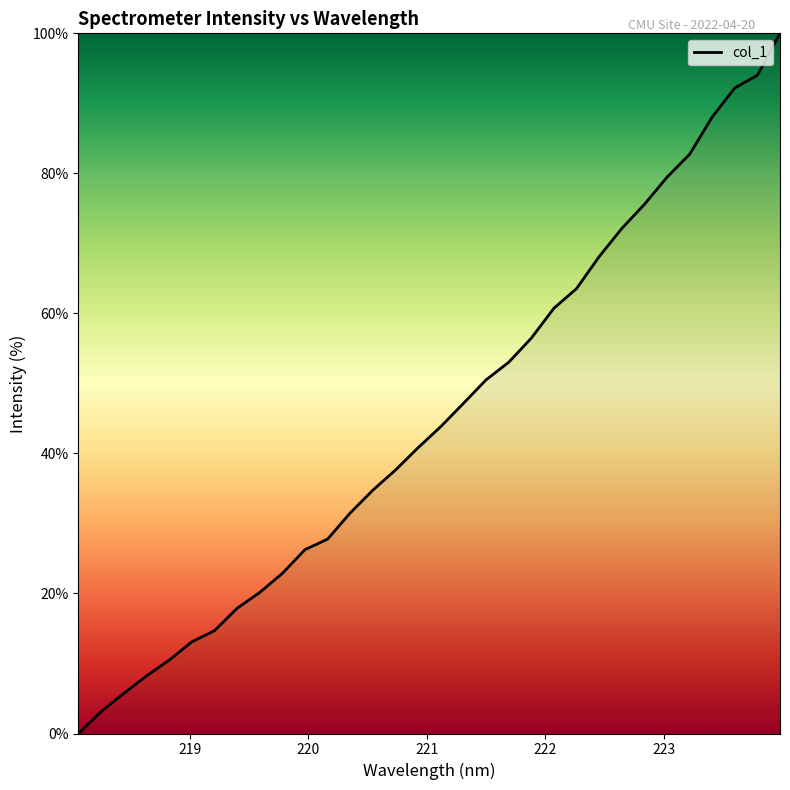

Reading right to left, what are all the values shown in this chart?

100.0	94.0	92.2	88.1	82.7	79.4	75.6	72.1	68.1	63.5	60.7	56.5	53.0	50.5	47.2	43.8	40.8	37.6	34.8	31.5	27.8	26.3	22.9	20.1	17.9	14.7	13.1	10.5	8.2	5.7	3.1	0.0